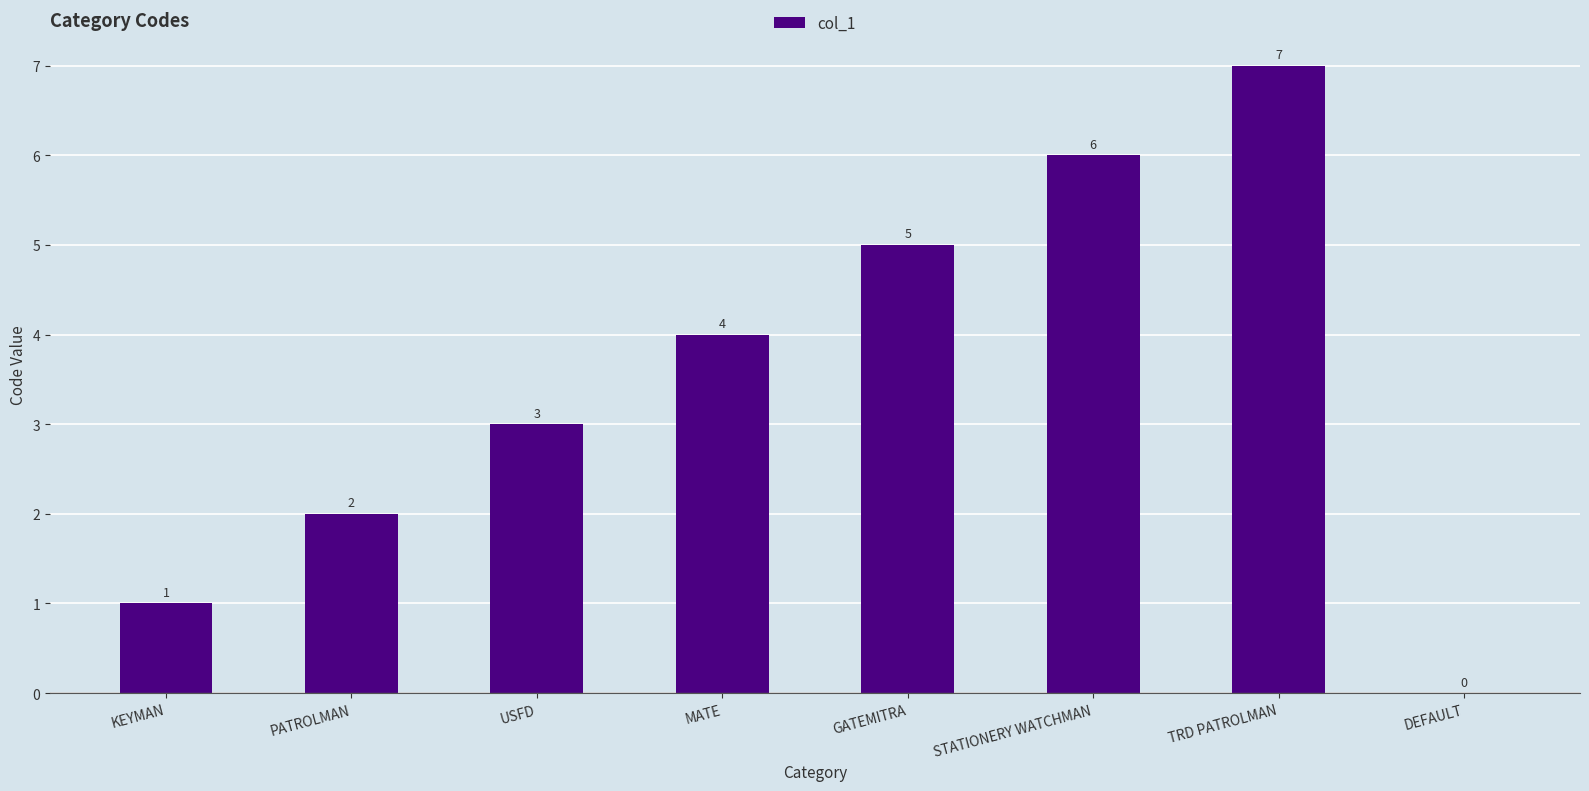

Count the values in the range 2 to 6.

5